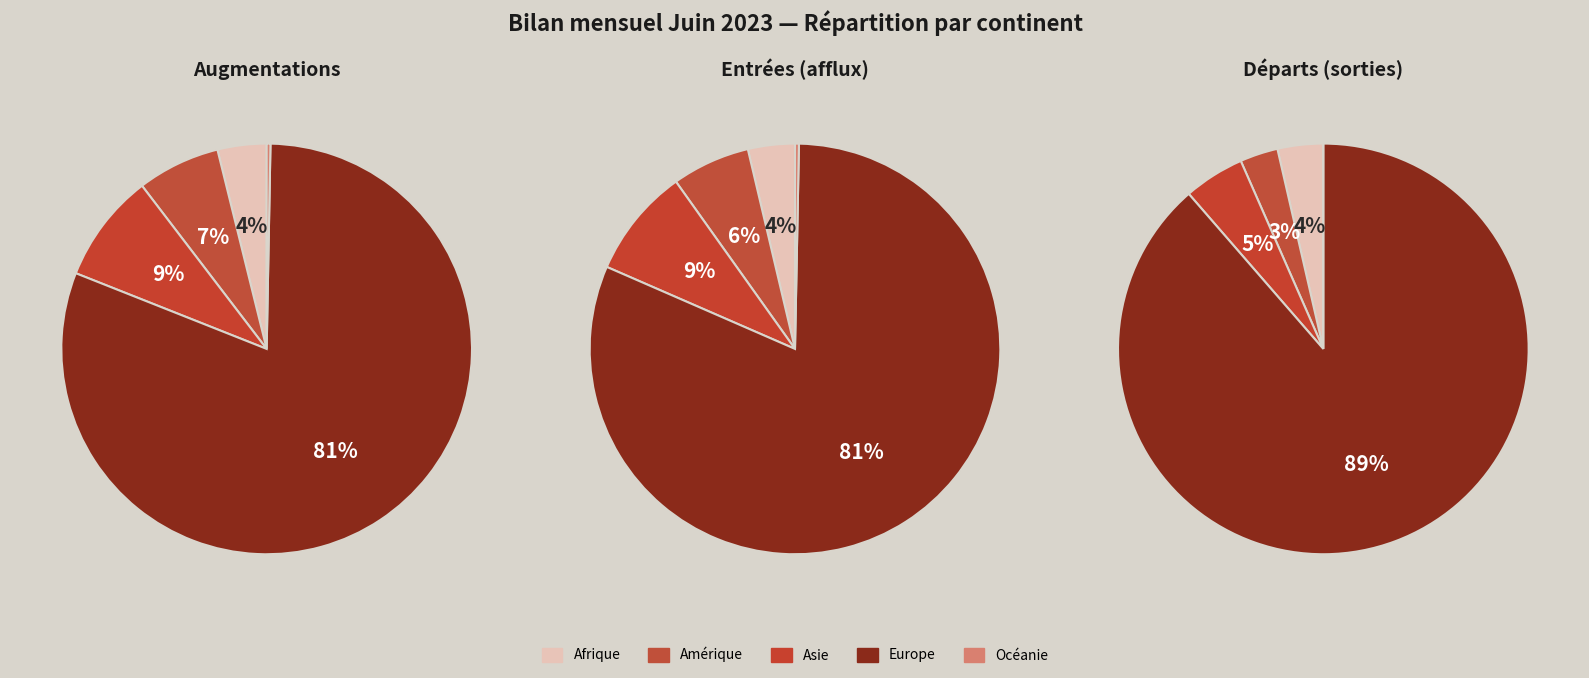

Which category has the smallest portion of the pie?

Océanie